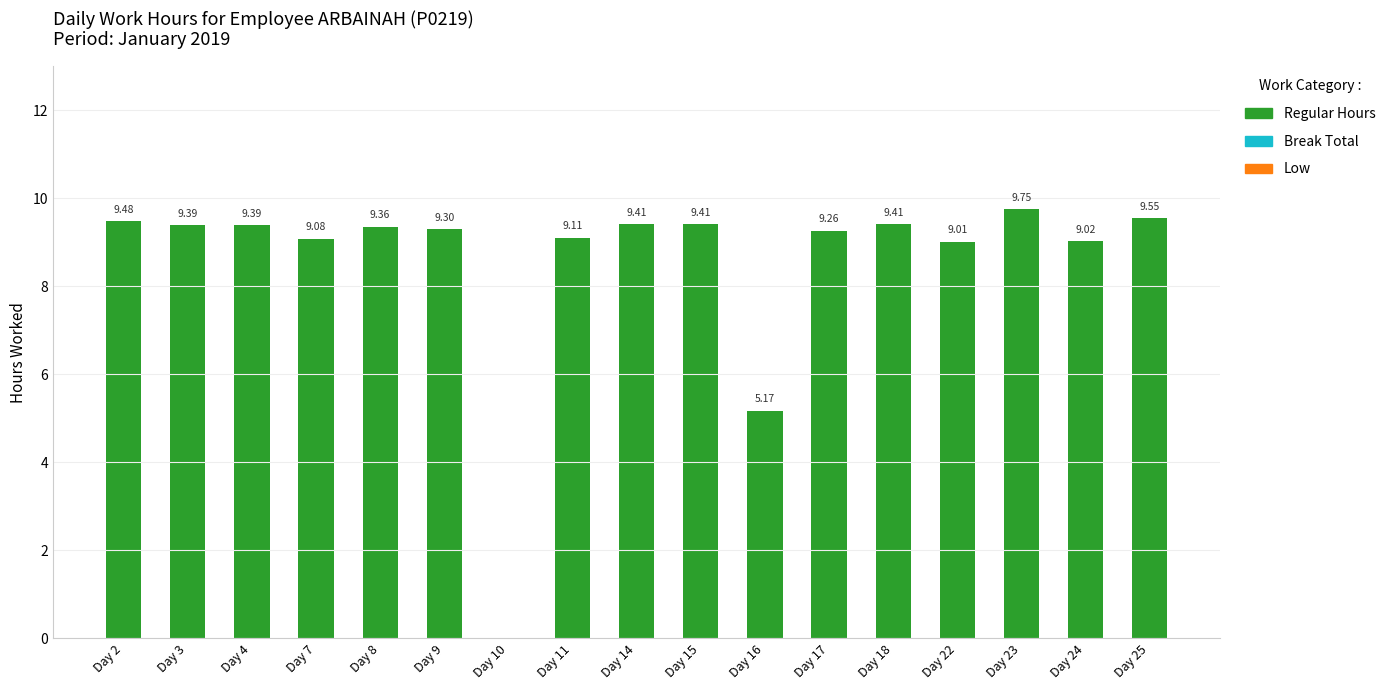

Which has a higher value, Day 10 or Day 17?

Day 17